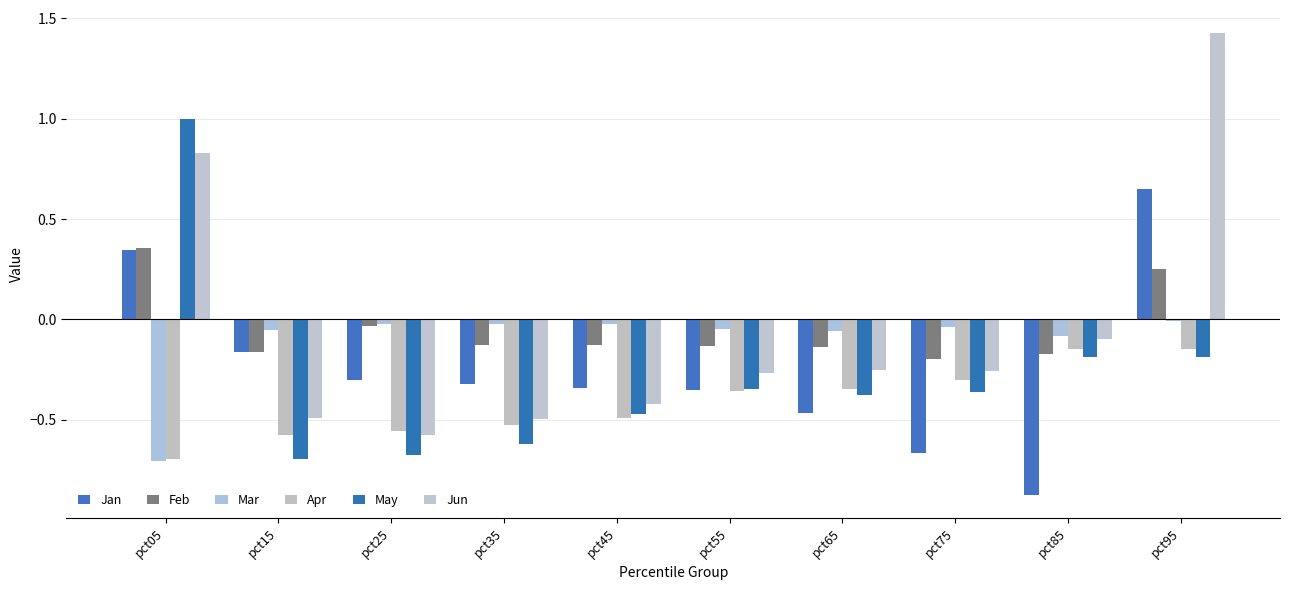

Reading left to right, transcribe all the data shown in this chart.

Jan: 0.3	-0.2	-0.3	-0.3	-0.3	-0.4	-0.5	-0.7	-0.9	0.7
Feb: 0.4	-0.2	-0.0	-0.1	-0.1	-0.1	-0.1	-0.2	-0.2	0.3
Mar: -0.7	-0.1	-0.0	-0.0	-0.0	-0.0	-0.1	-0.0	-0.1	-0.0
Apr: -0.7	-0.6	-0.6	-0.5	-0.5	-0.4	-0.3	-0.3	-0.1	-0.1
May: 1.0	-0.7	-0.7	-0.6	-0.5	-0.3	-0.4	-0.4	-0.2	-0.2
Jun: 0.8	-0.5	-0.6	-0.5	-0.4	-0.3	-0.3	-0.3	-0.1	1.4